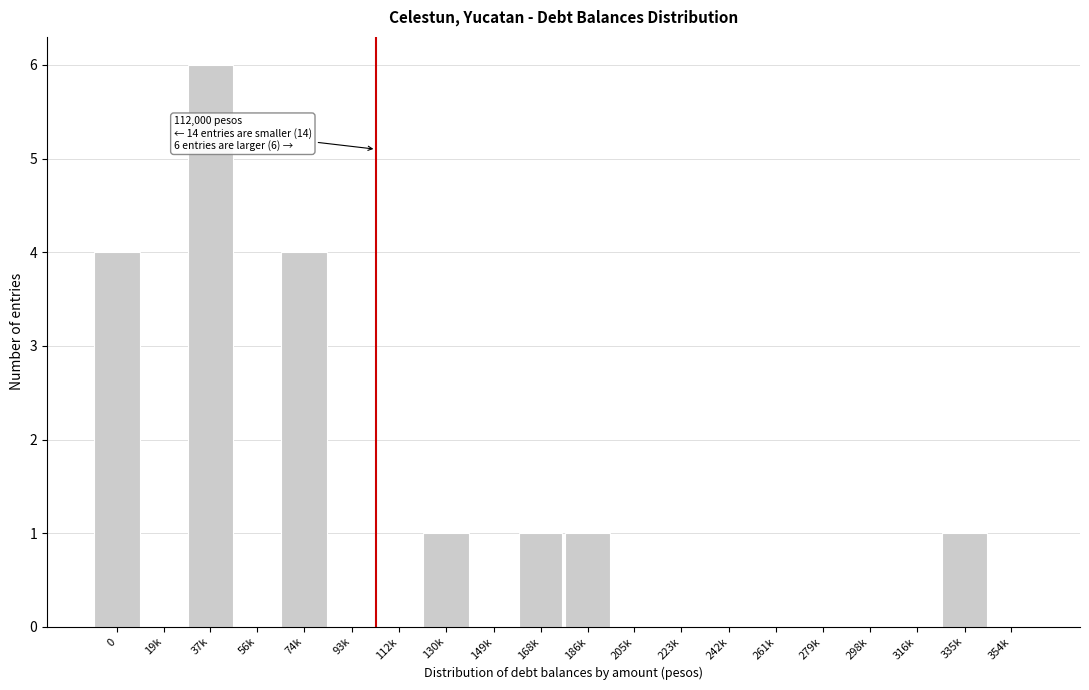

Reading left to right, what are all the values shown in this chart?

0=4	19k=0	37k=6	56k=0	74k=4	93k=0	112k=0	130k=1	149k=0	168k=1	186k=1	205k=0	223k=0	242k=0	261k=0	279k=0	298k=0	316k=0	335k=1	354k=0